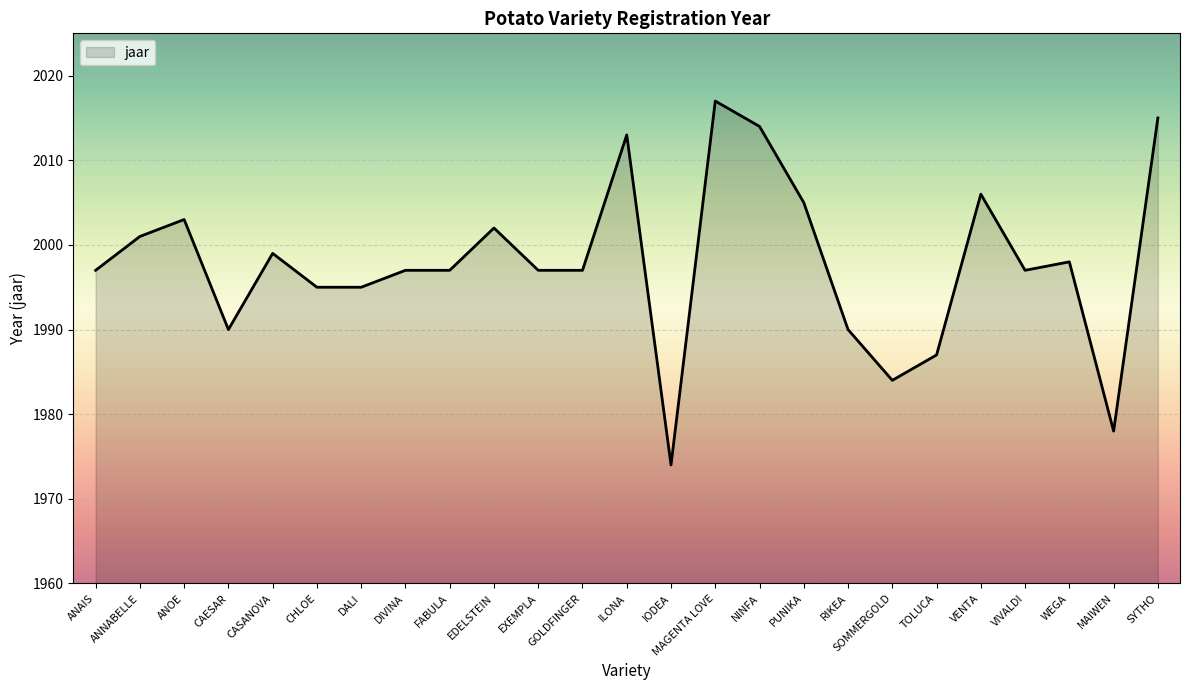

Reading left to right, what are all the values shown in this chart?

1997	2001	2003	1990	1999	1995	1995	1997	1997	2002	1997	1997	2013	1974	2017	2014	2005	1990	1984	1987	2006	1997	1998	1978	2015